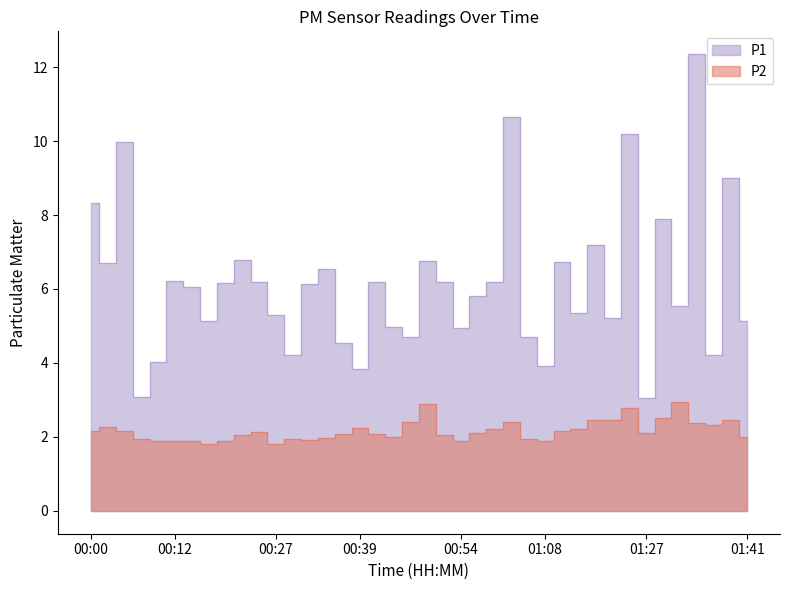

What is the sum of all P1 values?

246.0